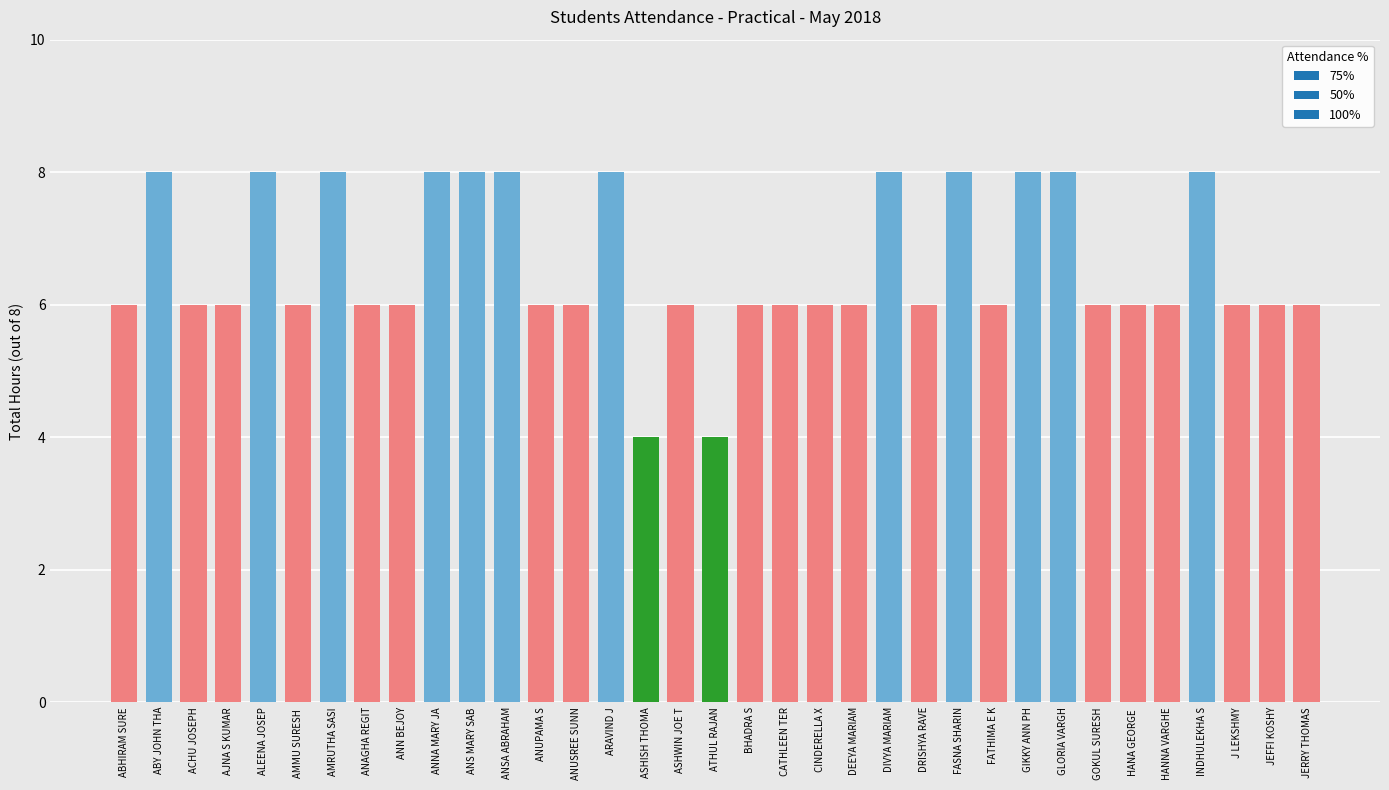

What is the approximate value at INDHULEKHA S?

8